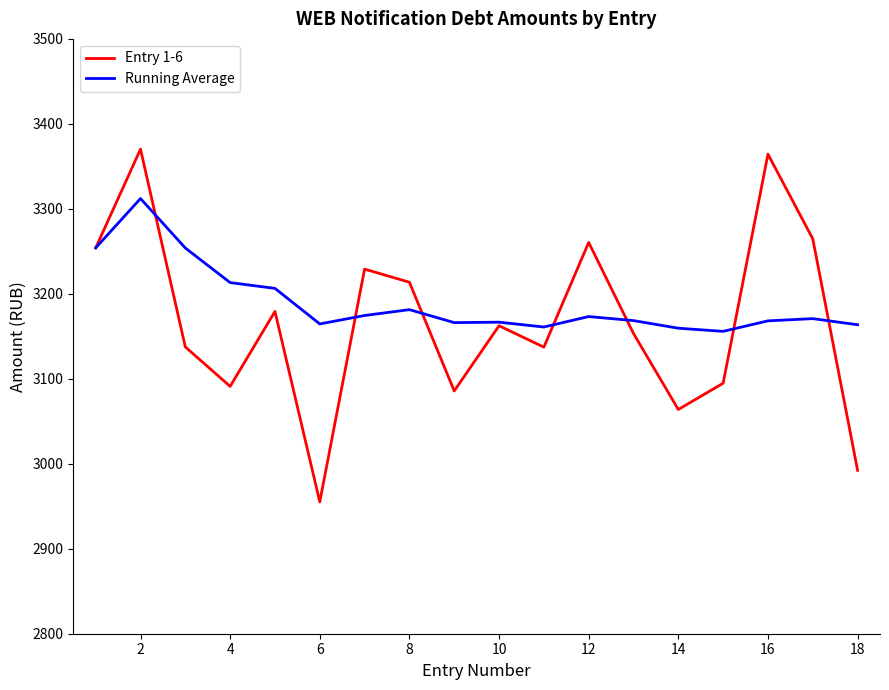

What is the lowest value of the Entry 1-6 series?

2955.2